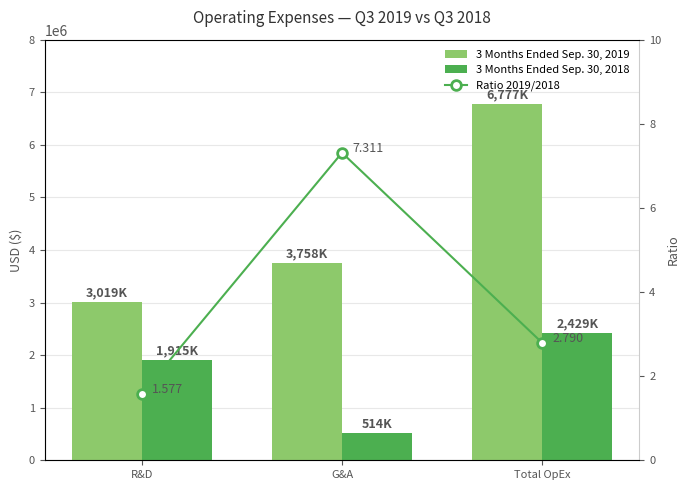

What is the difference between the 3 Months Ended Sep. 30, 2019 values at Total OpEx and R&D?

3758000.0